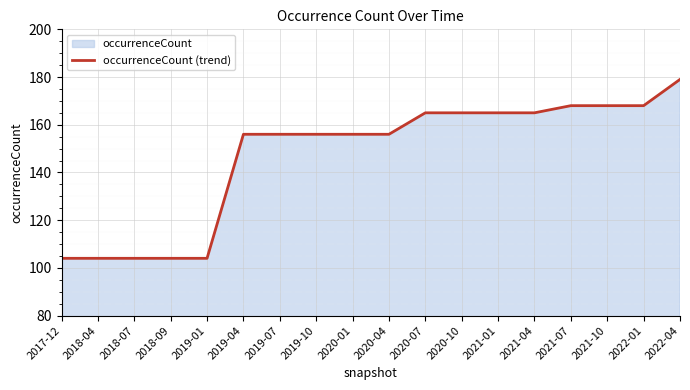

How many lines are shown in the chart?

1